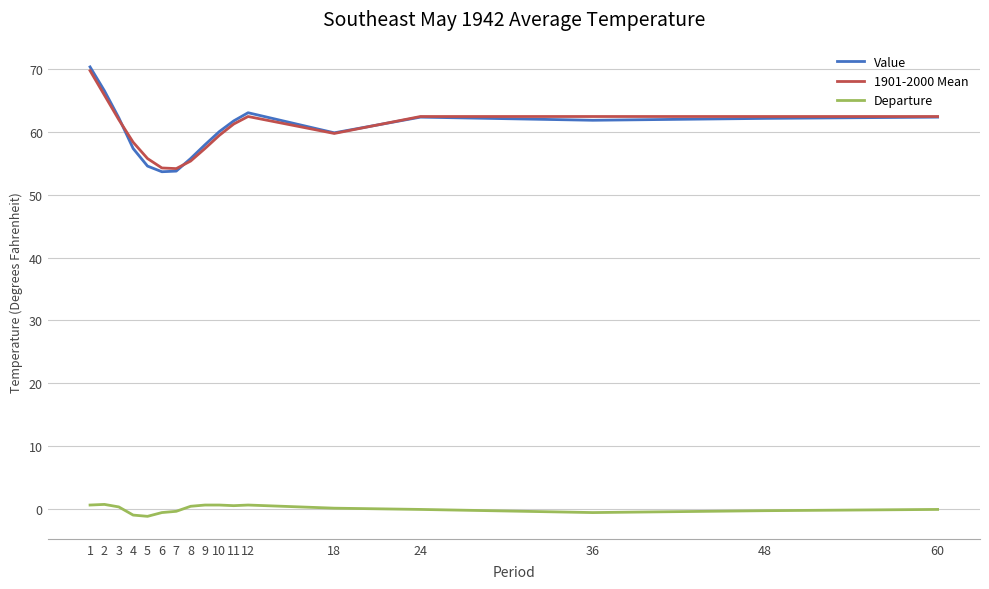

What is the maximum value shown in the chart?

70.4